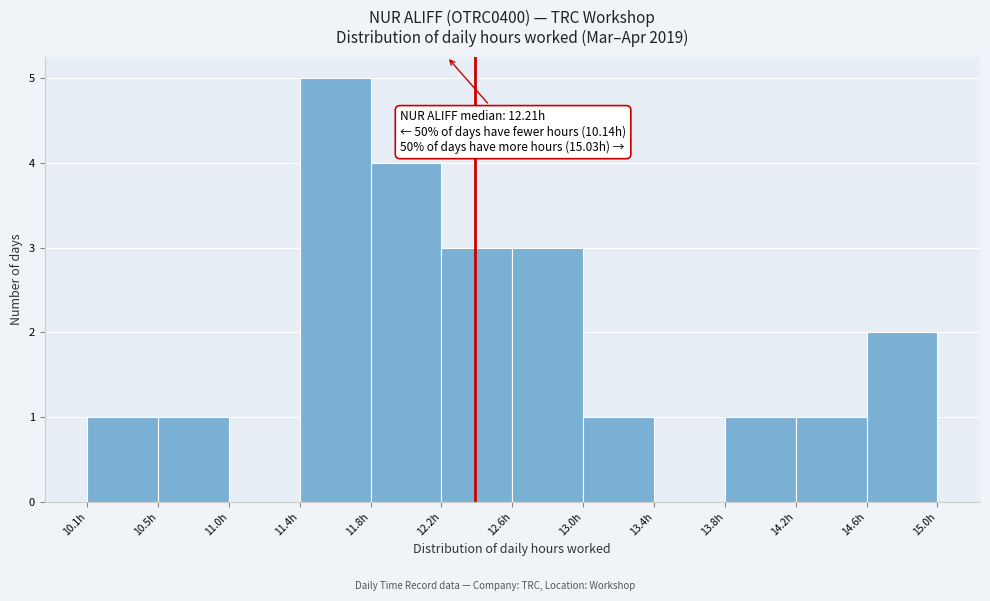

Which range on the x-axis has the tallest bar?

11.35 to 11.75